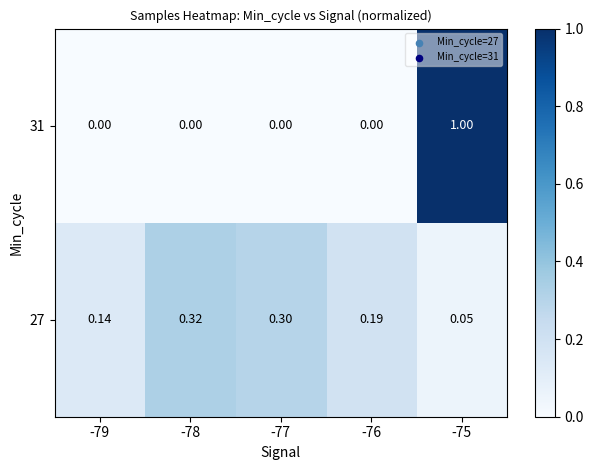

Which series has the largest range (max minus min)?

31